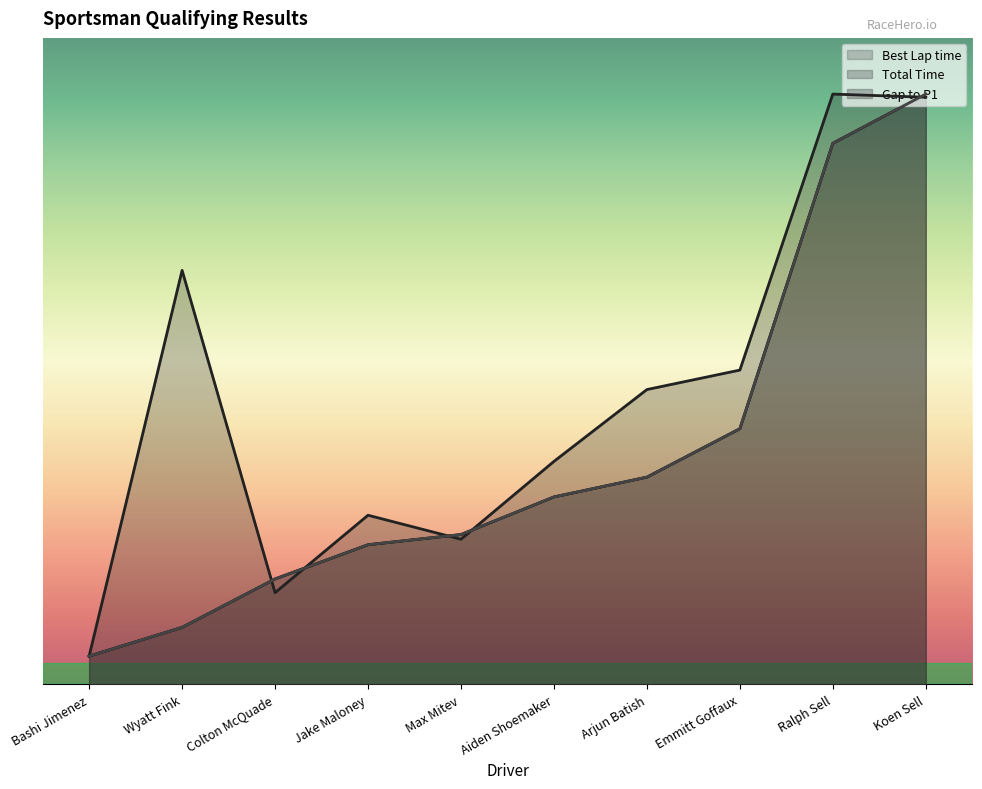

Which series changed the most between Wyatt Fink and Jake Maloney?

Total Time